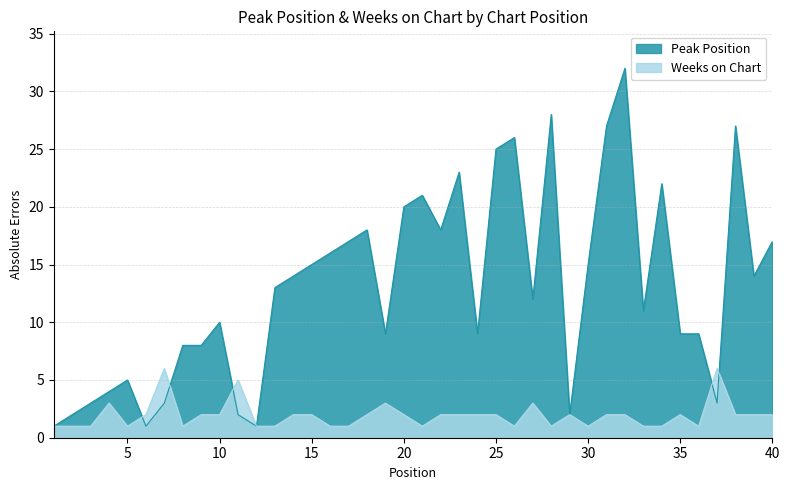

Where is Peak Position nearest to the value 16?

16